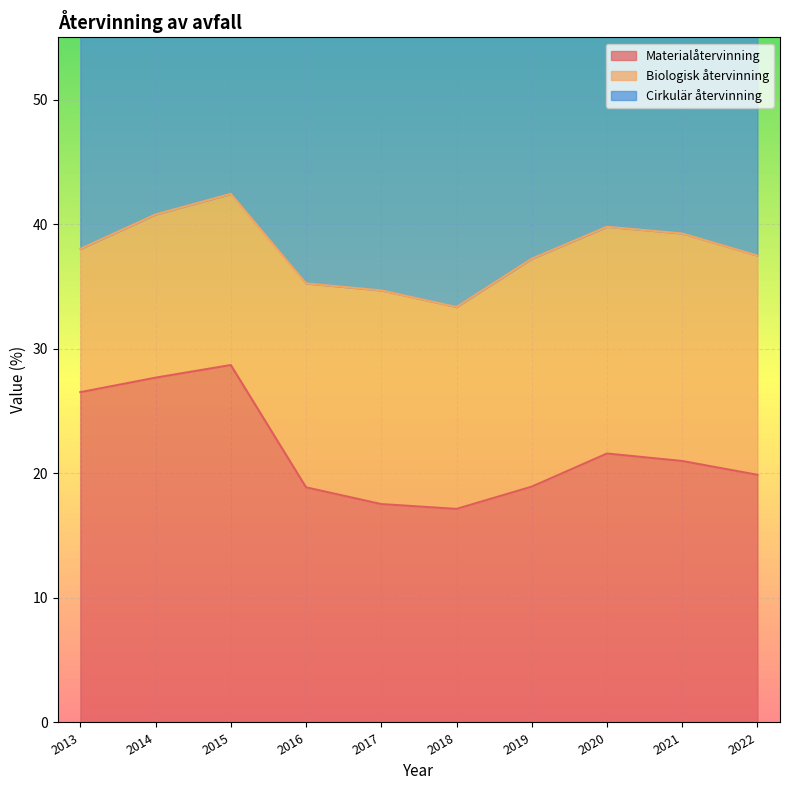

What is the value of the Materialåtervinning point at the 4th from the left?

18.9